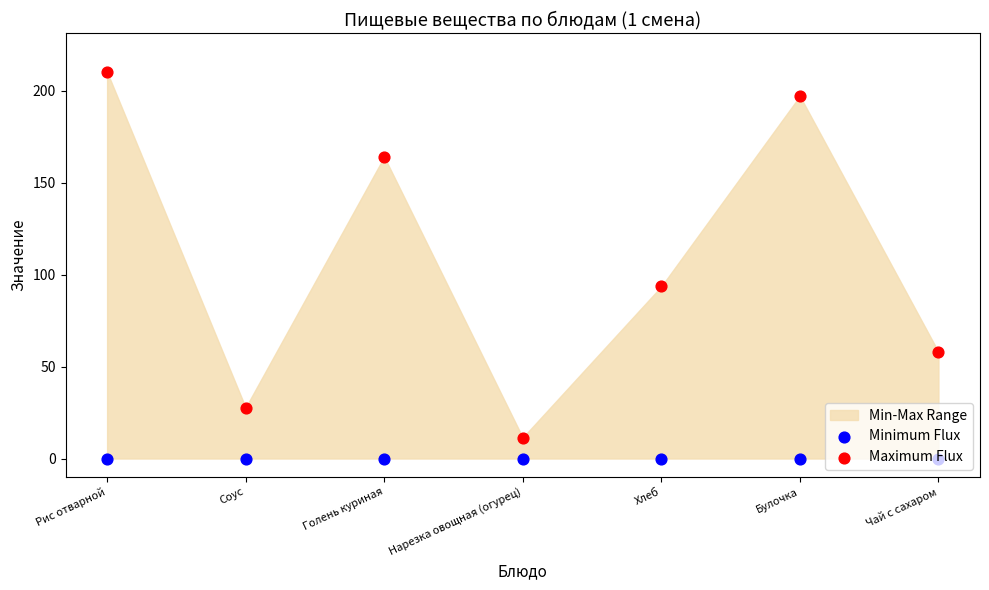

At which category is the sum across all series the highest?

Рис отварной